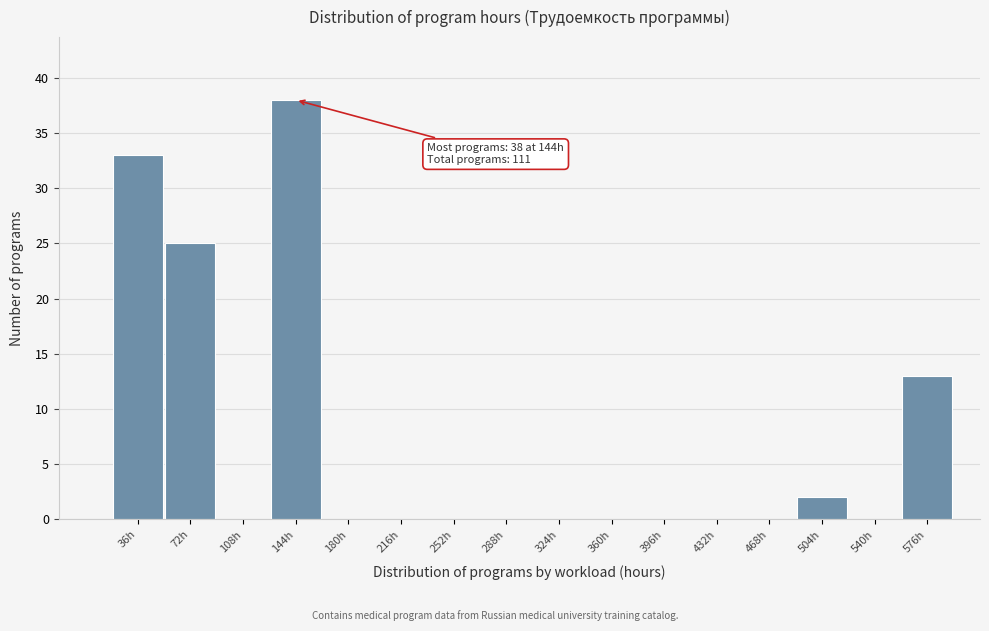

Reading right to left, what are all the values shown in this chart?

576h=13	540h=0	504h=2	468h=0	432h=0	396h=0	360h=0	324h=0	288h=0	252h=0	216h=0	180h=0	144h=38	108h=0	72h=25	36h=33